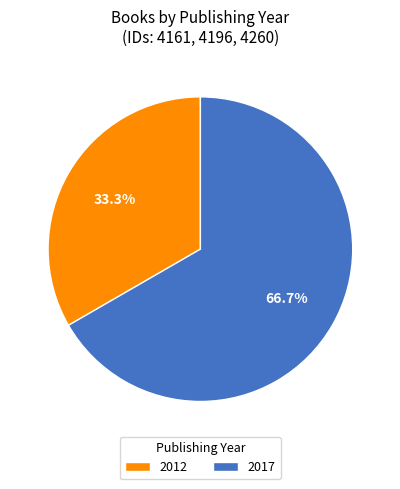

To the nearest percent, what is the average slice percentage?

50%